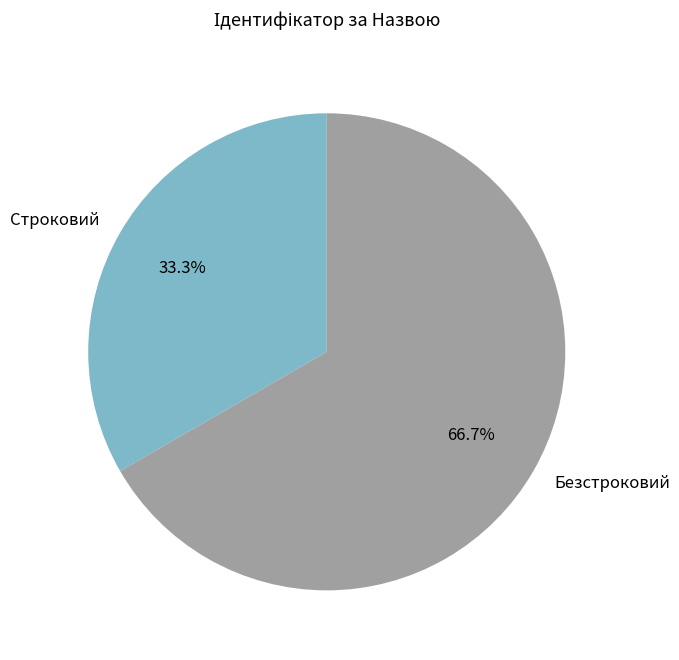

What percentage is the Строковий slice, to the nearest percent?

33%